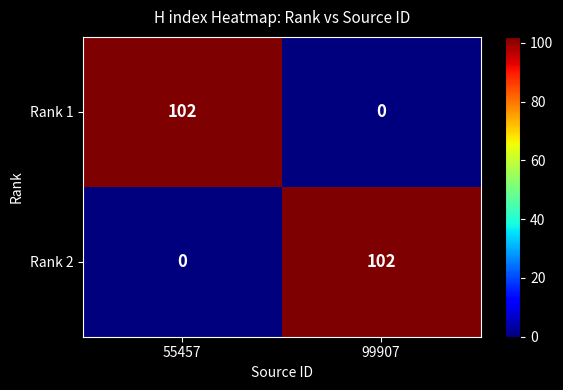

How many positive values does the Rank 1 series have?

1